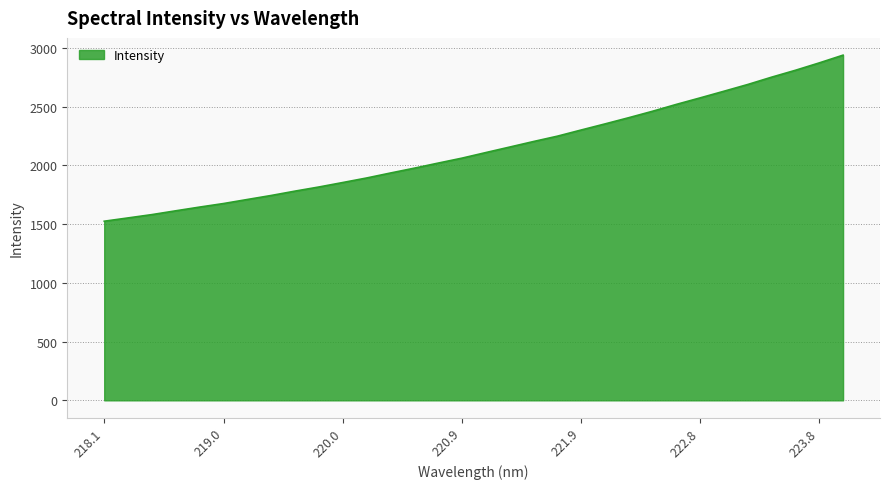

What is the minimum value shown in the chart?

1525.2